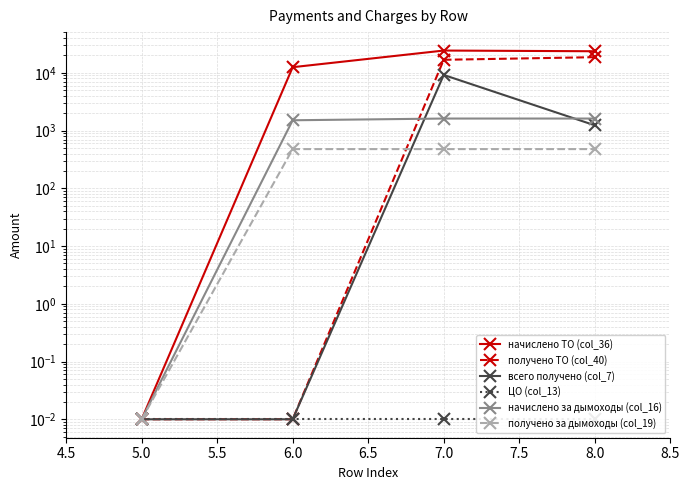

In всего получено (col_7), how many points are higher than both neighbors (excluding endpoints)?

1